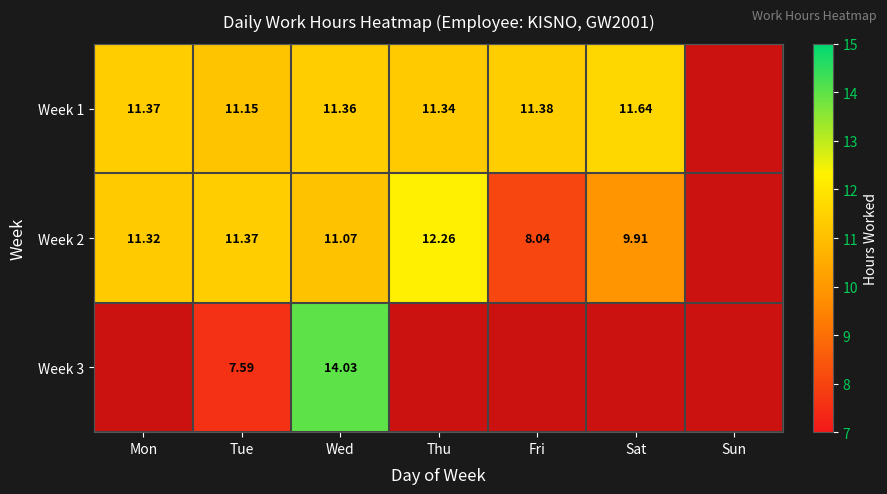

Which series has the widest spread of values?

Week 3